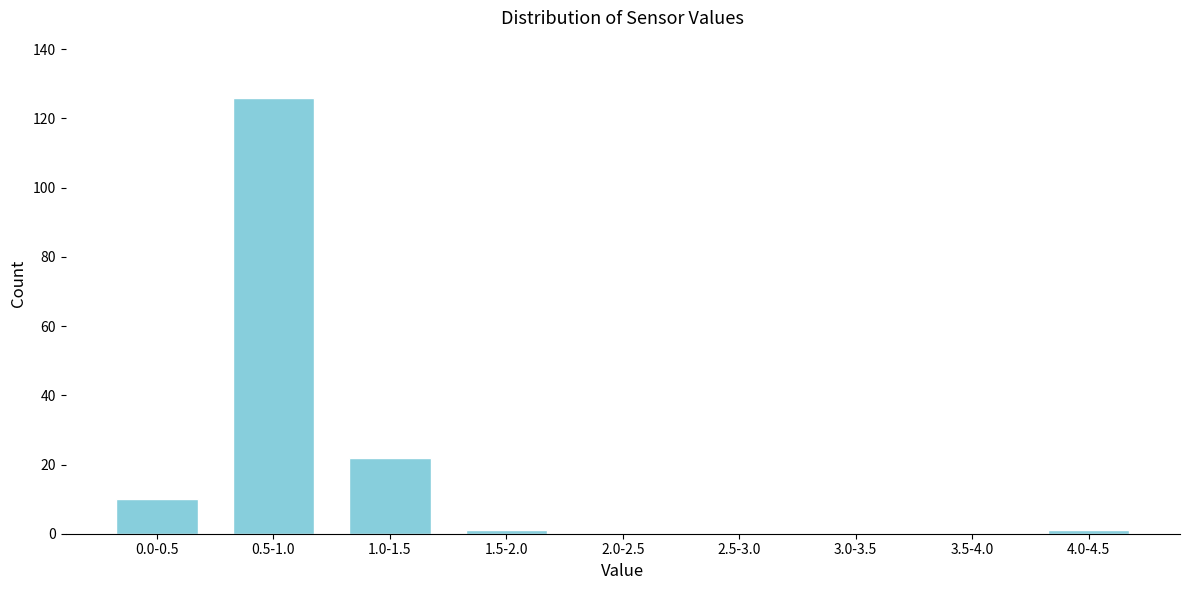

Reading right to left, list all the values displayed in this chart.

4.0-4.5=1	3.5-4.0=0	3.0-3.5=0	2.5-3.0=0	2.0-2.5=0	1.5-2.0=1	1.0-1.5=22	0.5-1.0=126	0.0-0.5=10